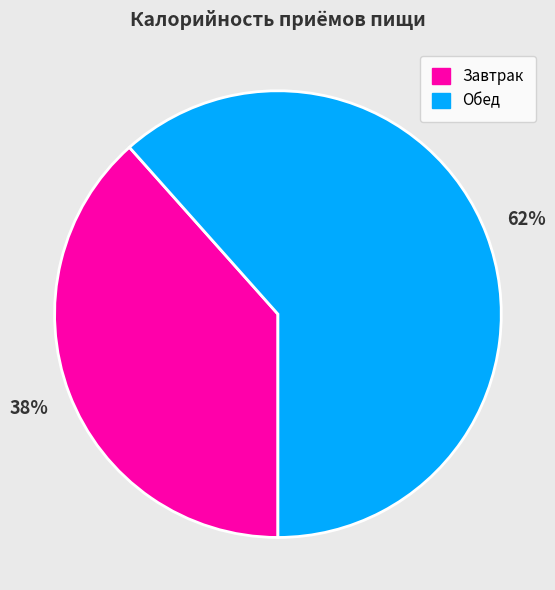

To the nearest percent, what is the average slice percentage?

50%